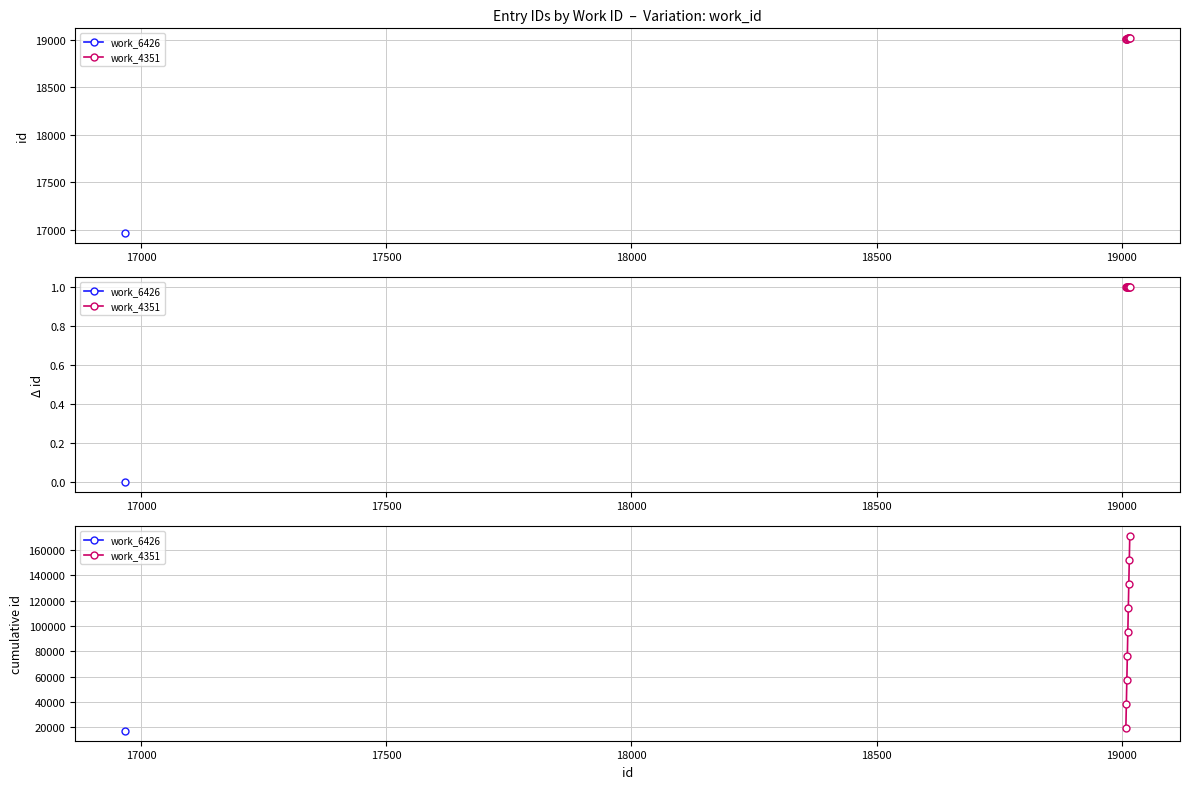

At which label does the data first exceed 95050?

19000